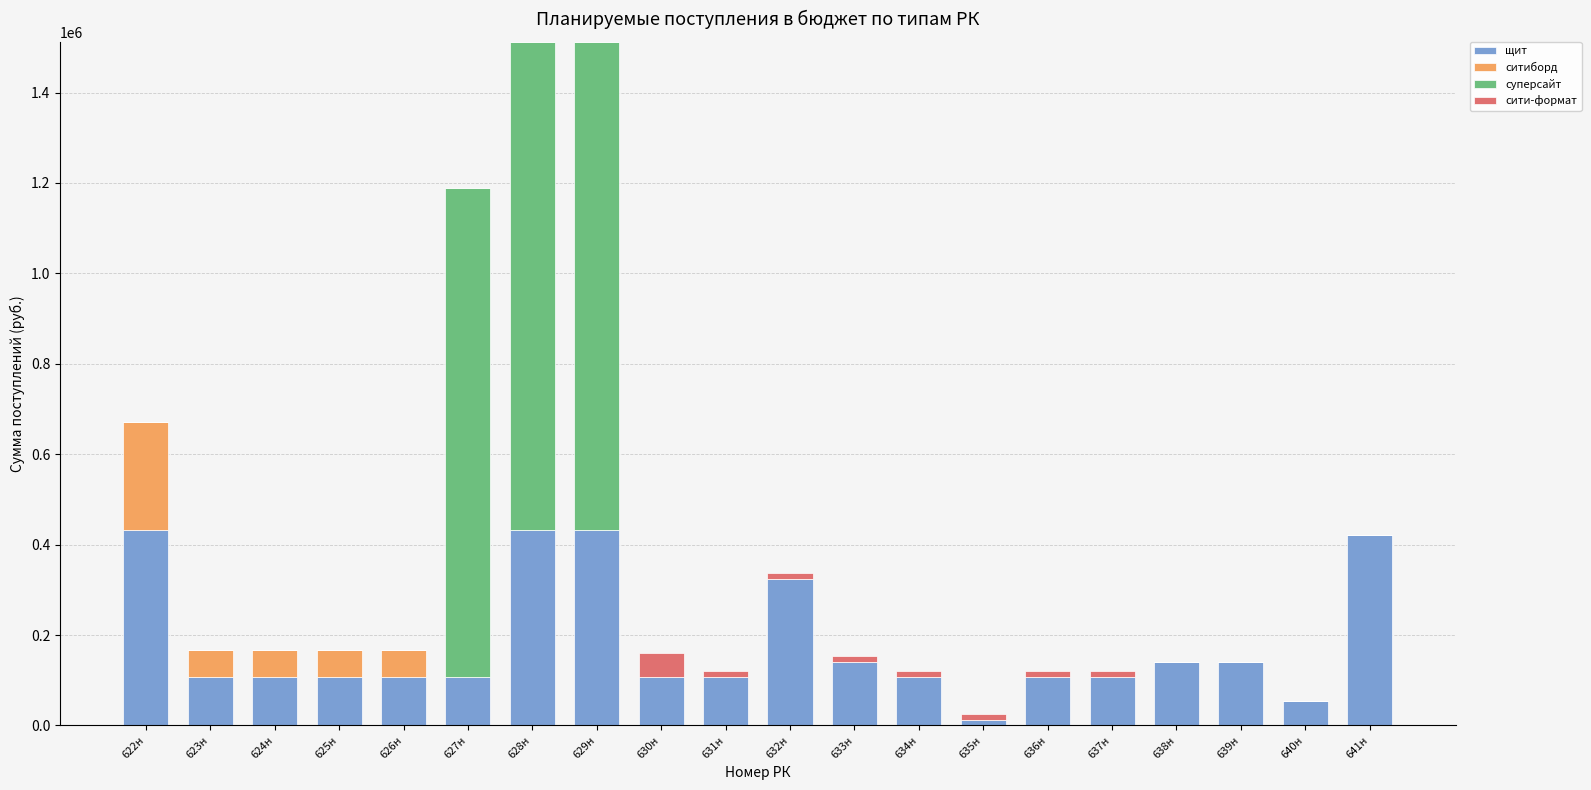

What is the maximum value for щит?

432000